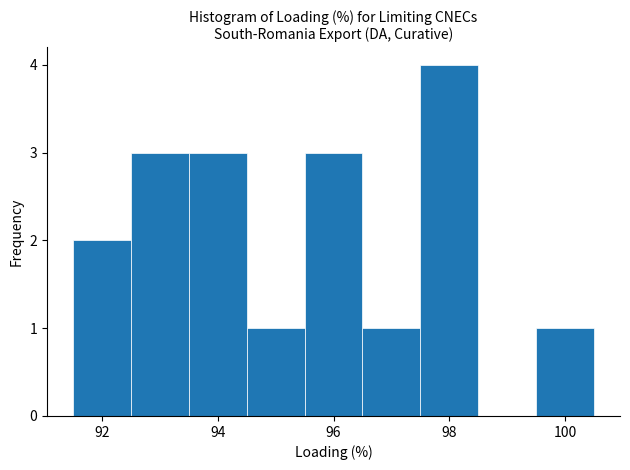

Reading left to right, list every bar in this chart as the range it spans on the x-axis followed by its height. Neither the bar edges nor the heights are printed on the chart, so give them approximately, as read against the axes.

91.5 to 92.5: 2
92.5 to 93.5: 3
93.5 to 94.5: 3
94.5 to 95.5: 1
95.5 to 96.5: 3
96.5 to 97.5: 1
97.5 to 98.5: 4
98.5 to 99.5: 0
99.5 to 100.5: 1